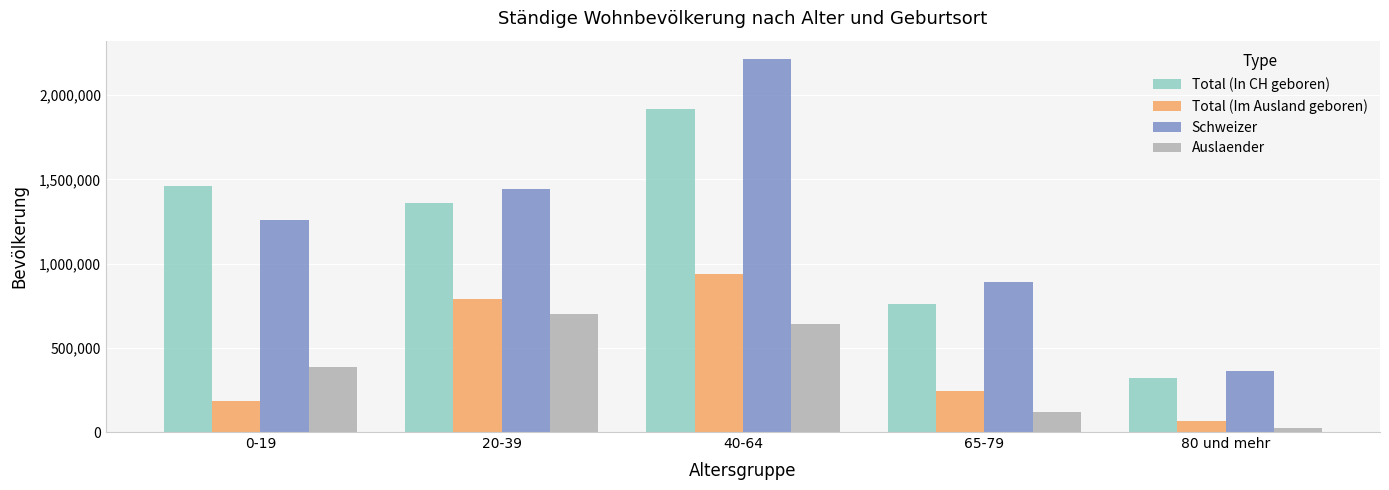

What is the label of the 4th bar from the left?

65-79